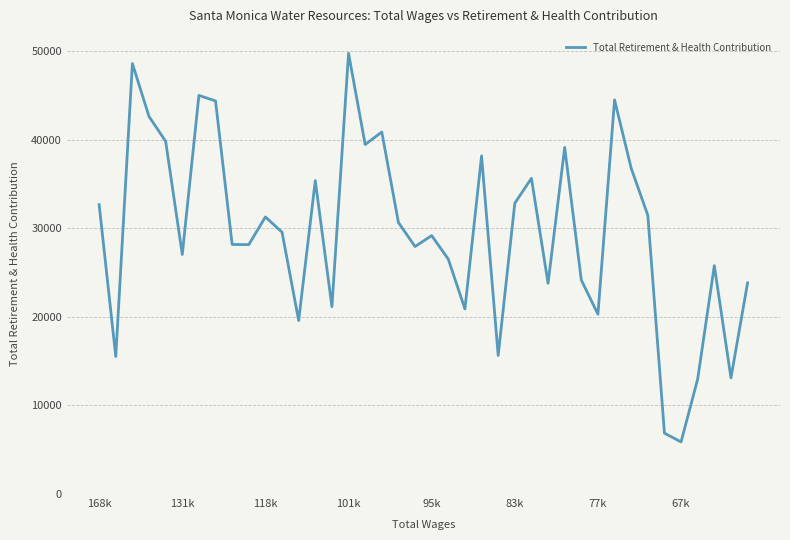

How many lines are shown in the chart?

1